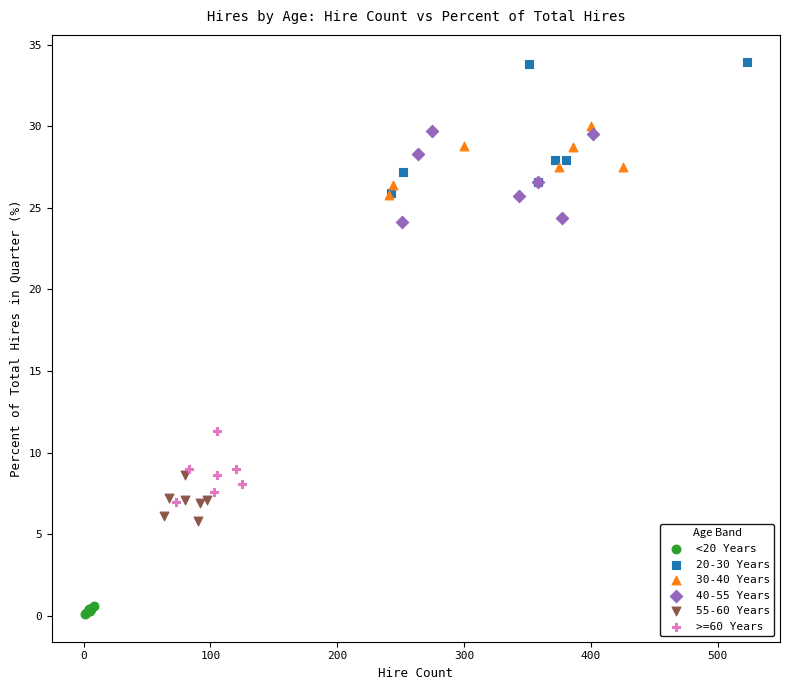

Which series contains the highest Y value?

20-30 Years